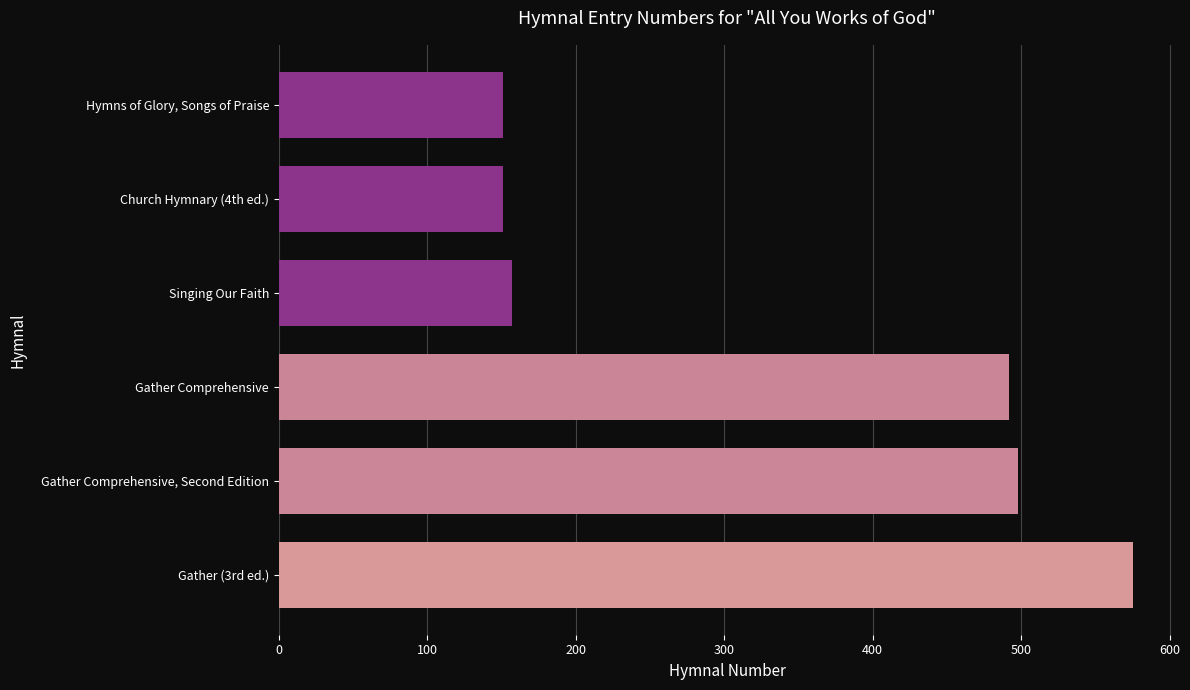

Is it true that the value at Hymns of Glory, Songs of Praise is 151?

True